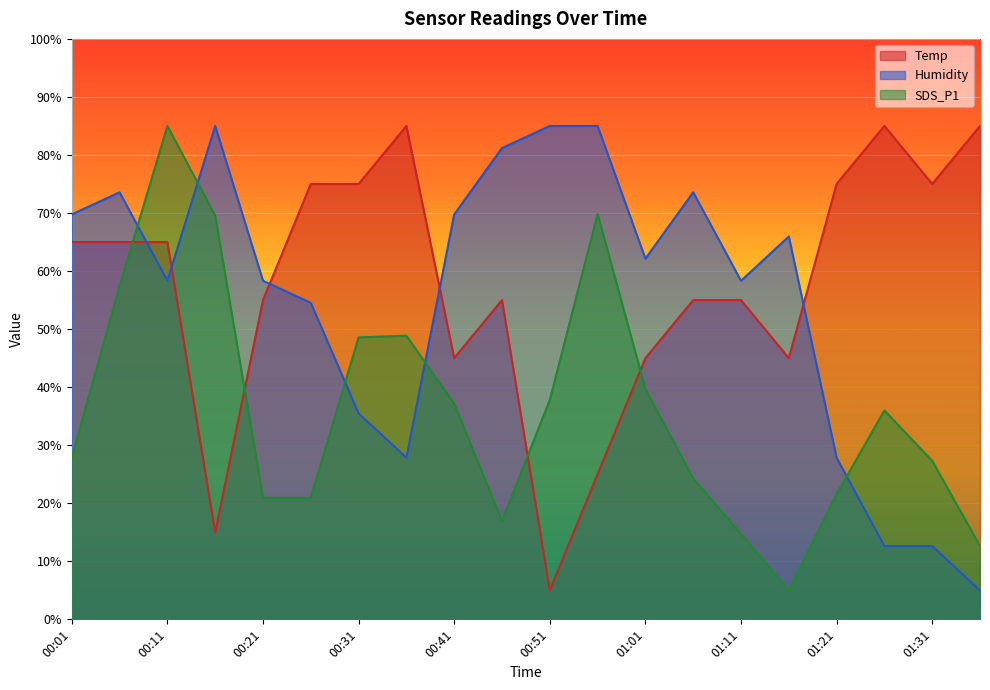

How many values in the SDS_P1 series exceed 35?

10